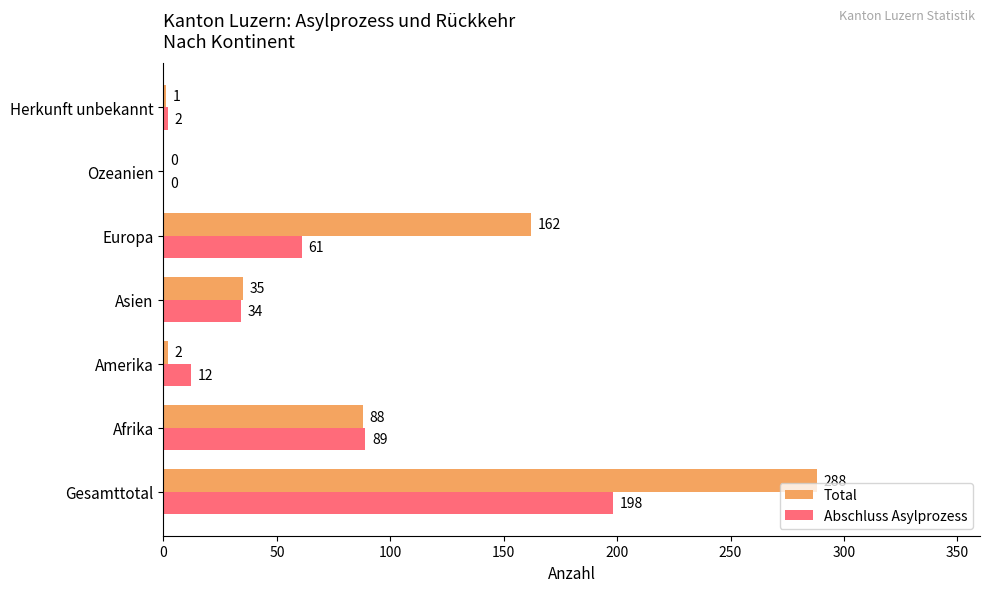

At which label is Total closest to 144?

Europa